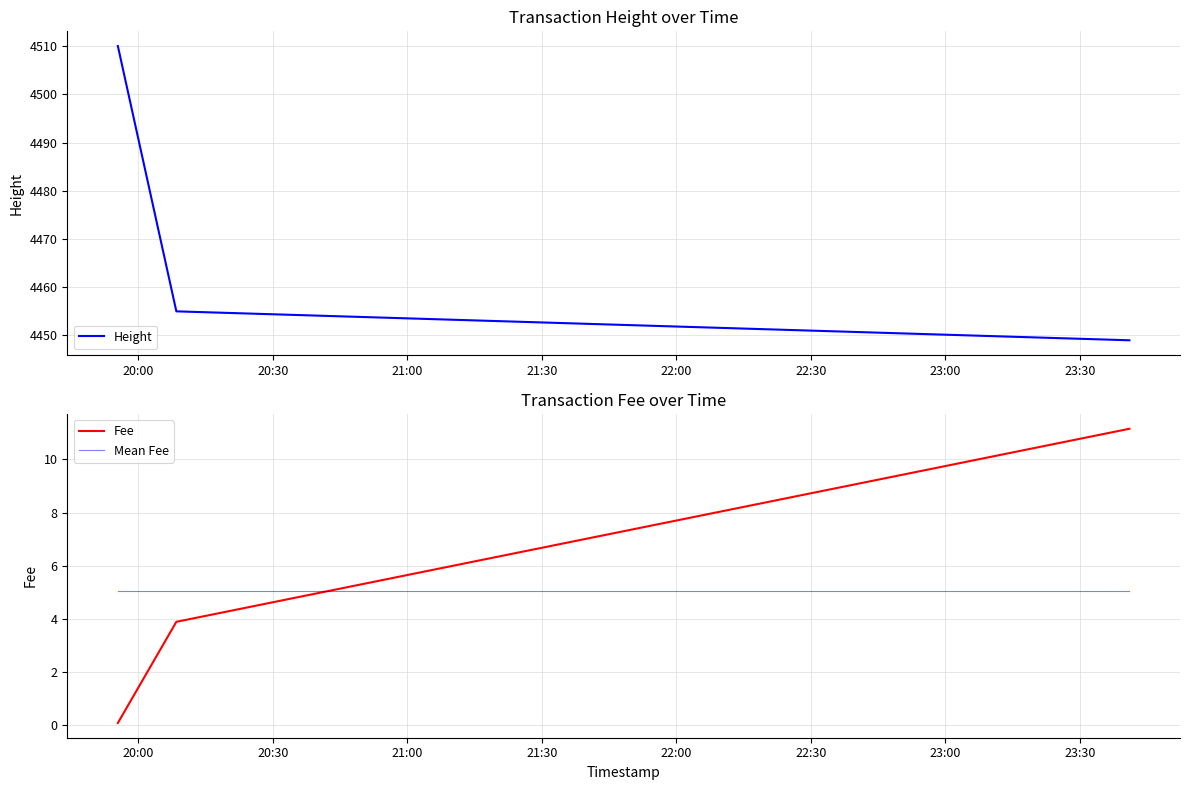

What is the lowest value of the Mean Fee series?

5.0